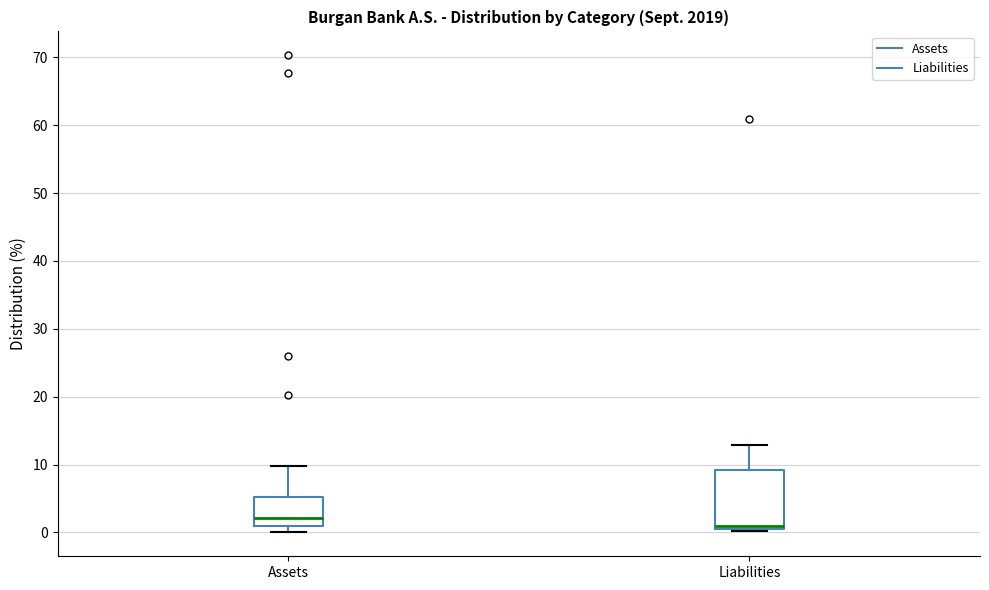

Which box has the lowest median line?

Liabilities